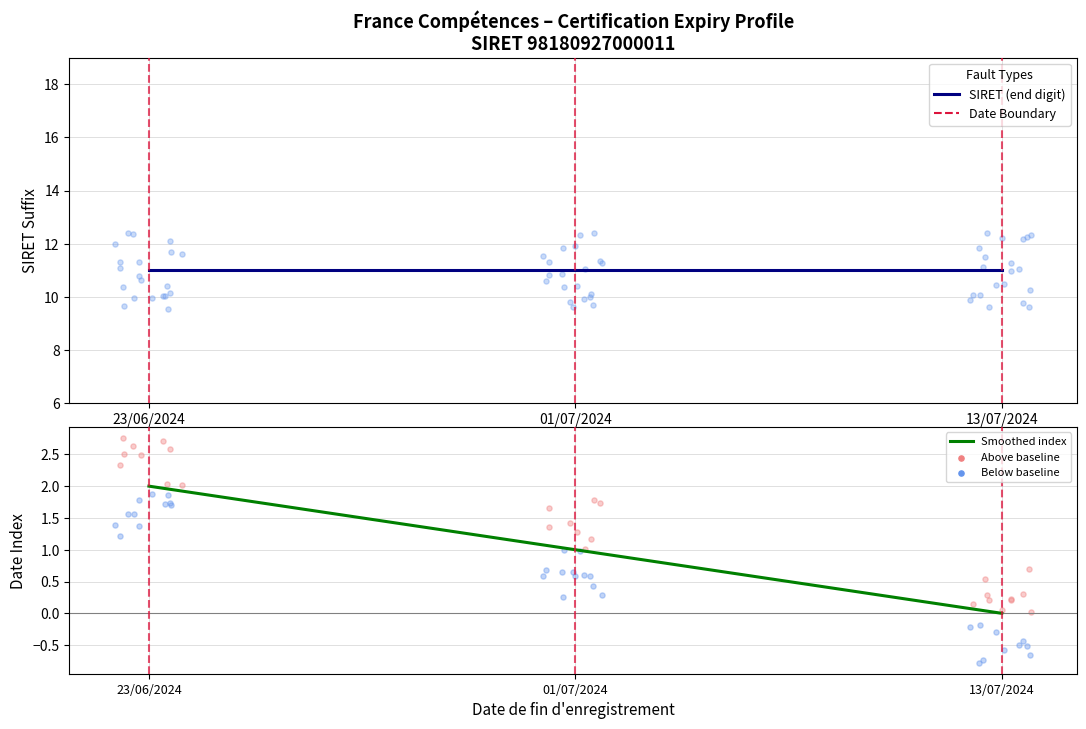

Which series contains the highest Y value?

SIRET (end digit)